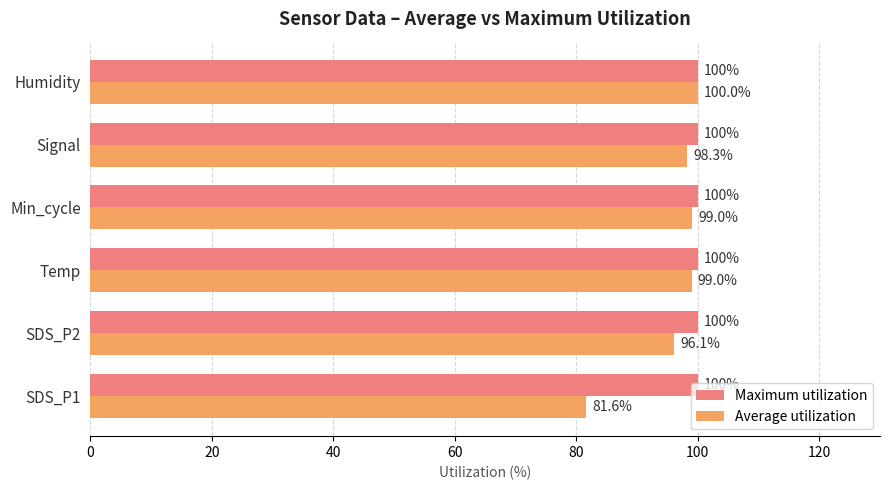

What is the smallest value displayed?

81.6